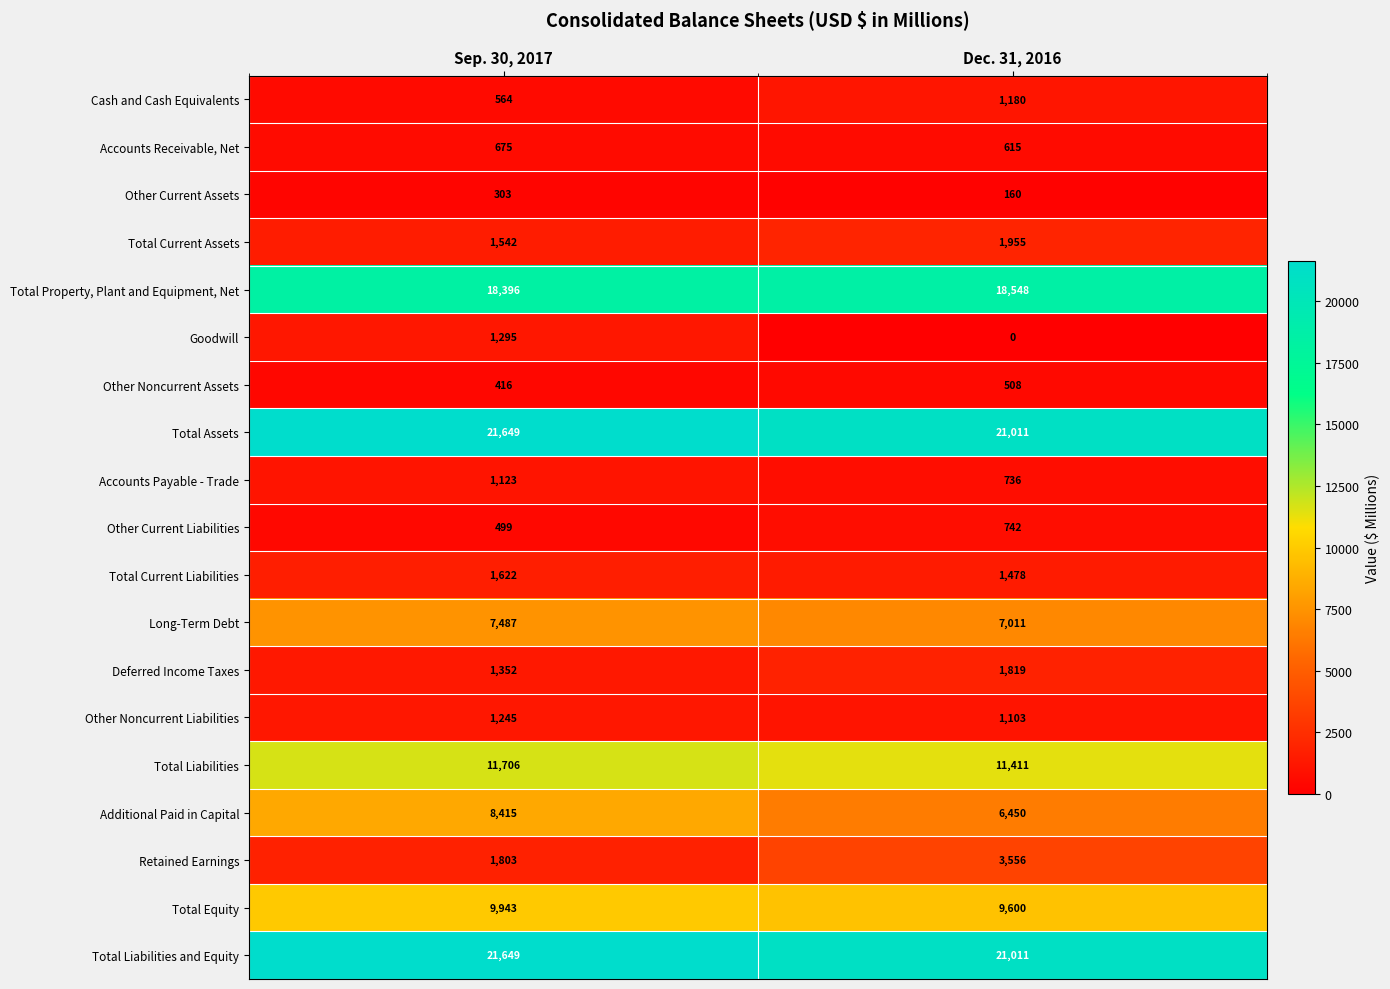

The Other Current Assets series shows 129 at Sep. 30, 2017. True or false?

False